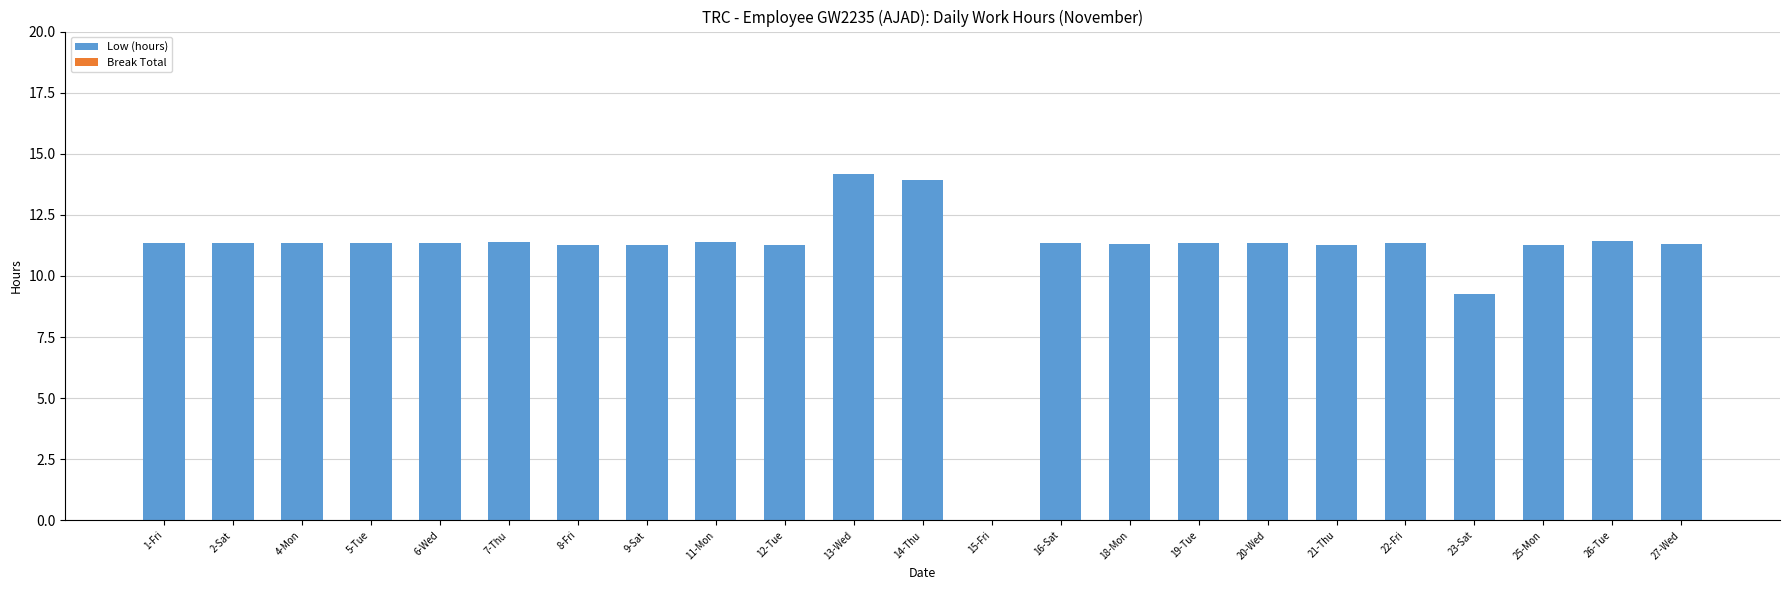

What is the change in value from 4-Mon to 23-Sat?

-2.1